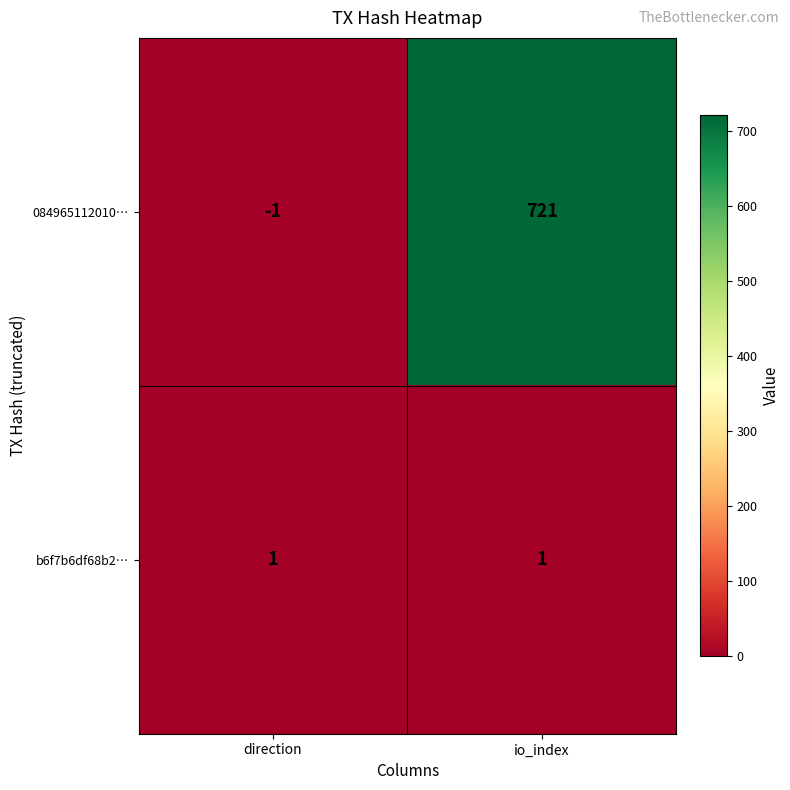

At how many categories does at least one series exceed 255?

1